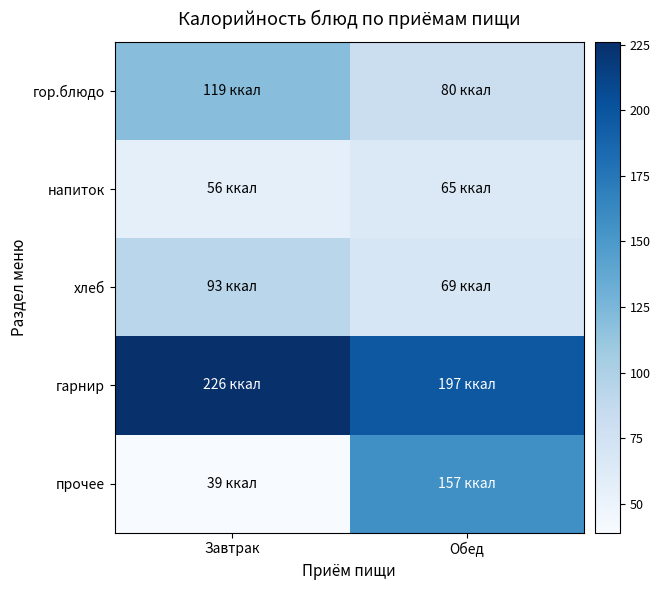

Which has a higher value, Обед or Завтрак?

Завтрак